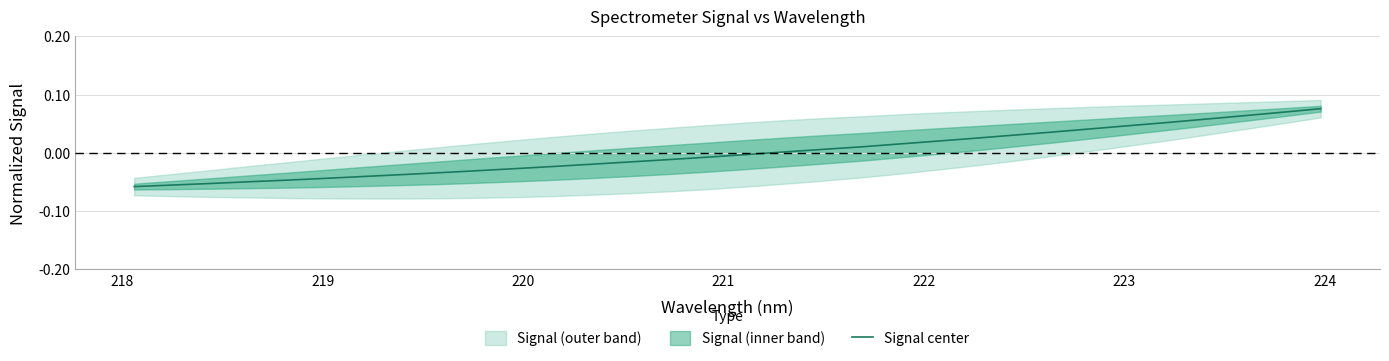

What is the difference between the maximum and minimum values?

0.1